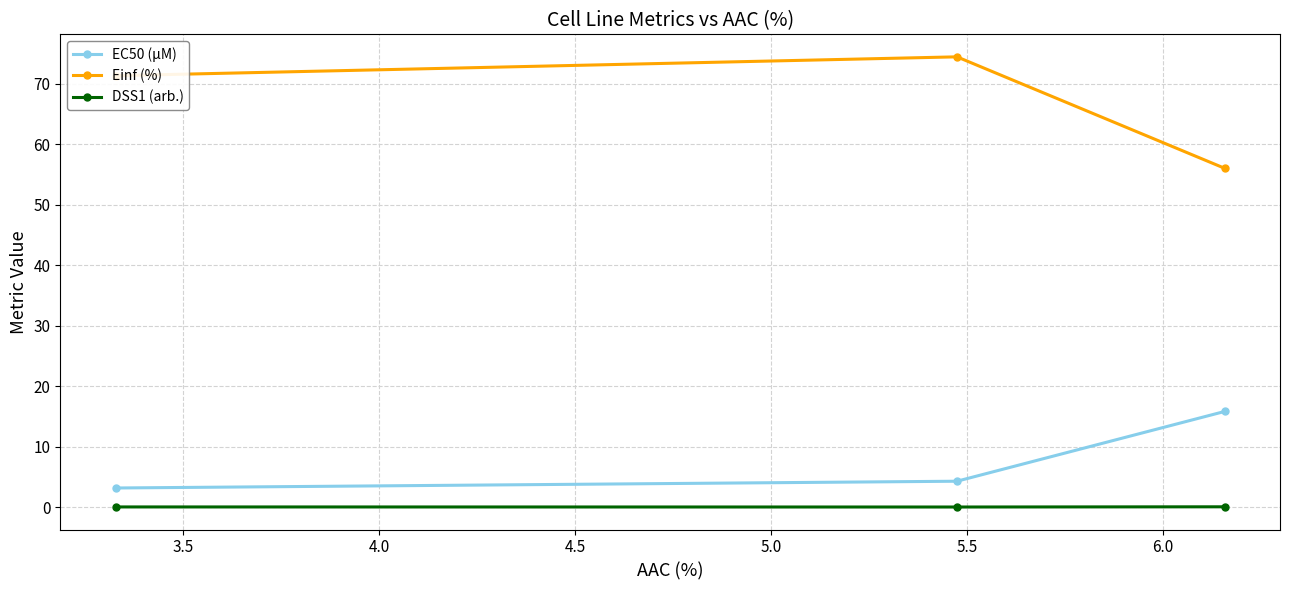

List the series in order of their peak value, lowest first.

DSS1 (arb.), EC50 (µM), Einf (%)